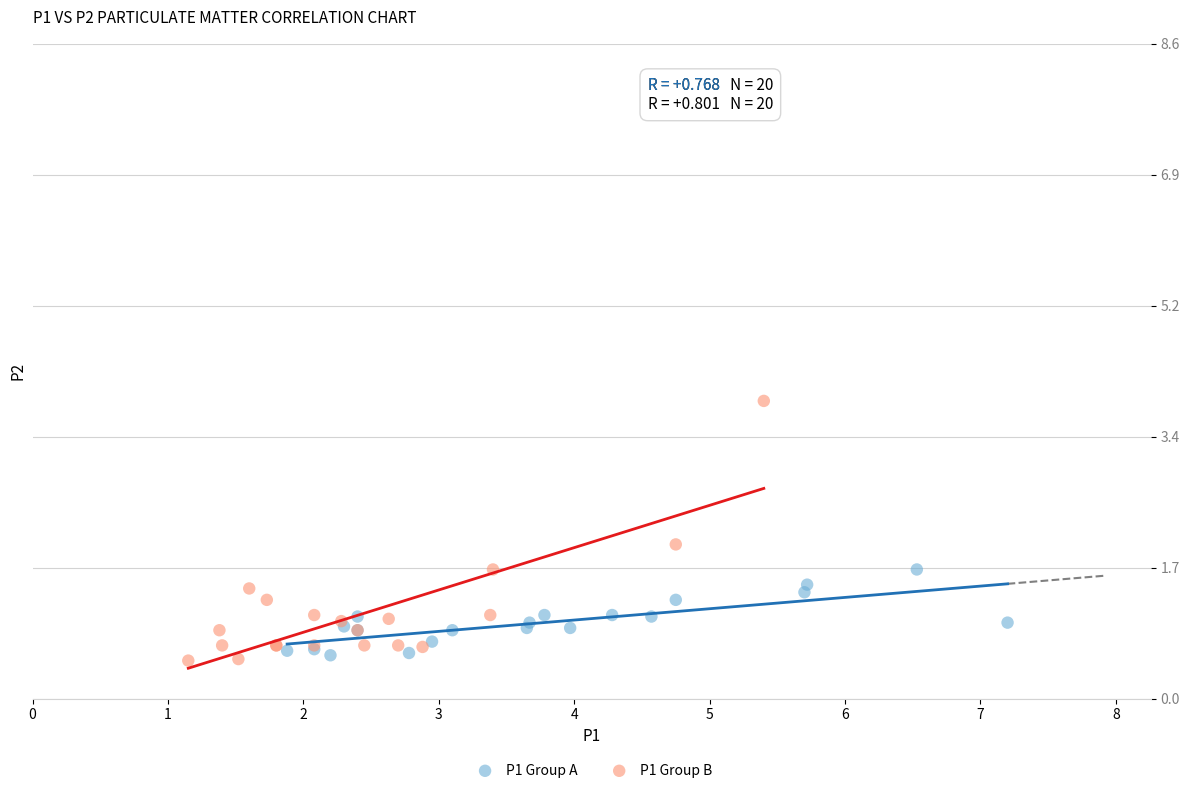

Which series contains the highest Y value?

P1 Group B